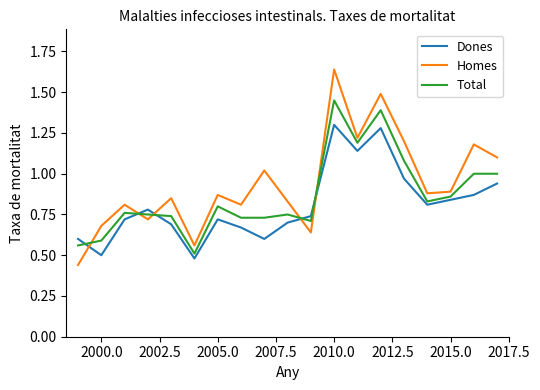

True or false: Total and Dones cross at least once.

True